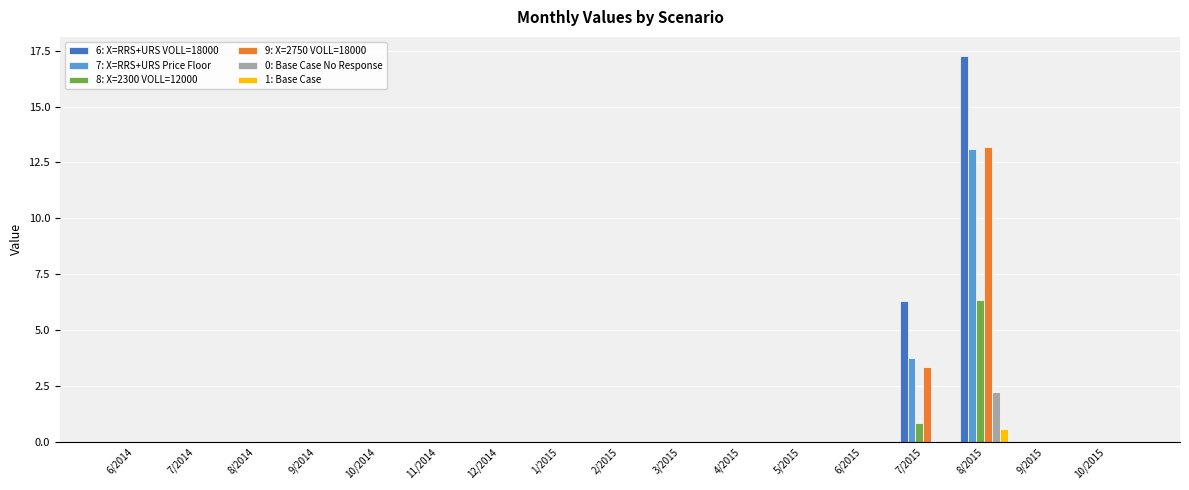

Is it true that 6: X=RRS+URS VOLL=18000 equals 0.0 at 8/2014?

True